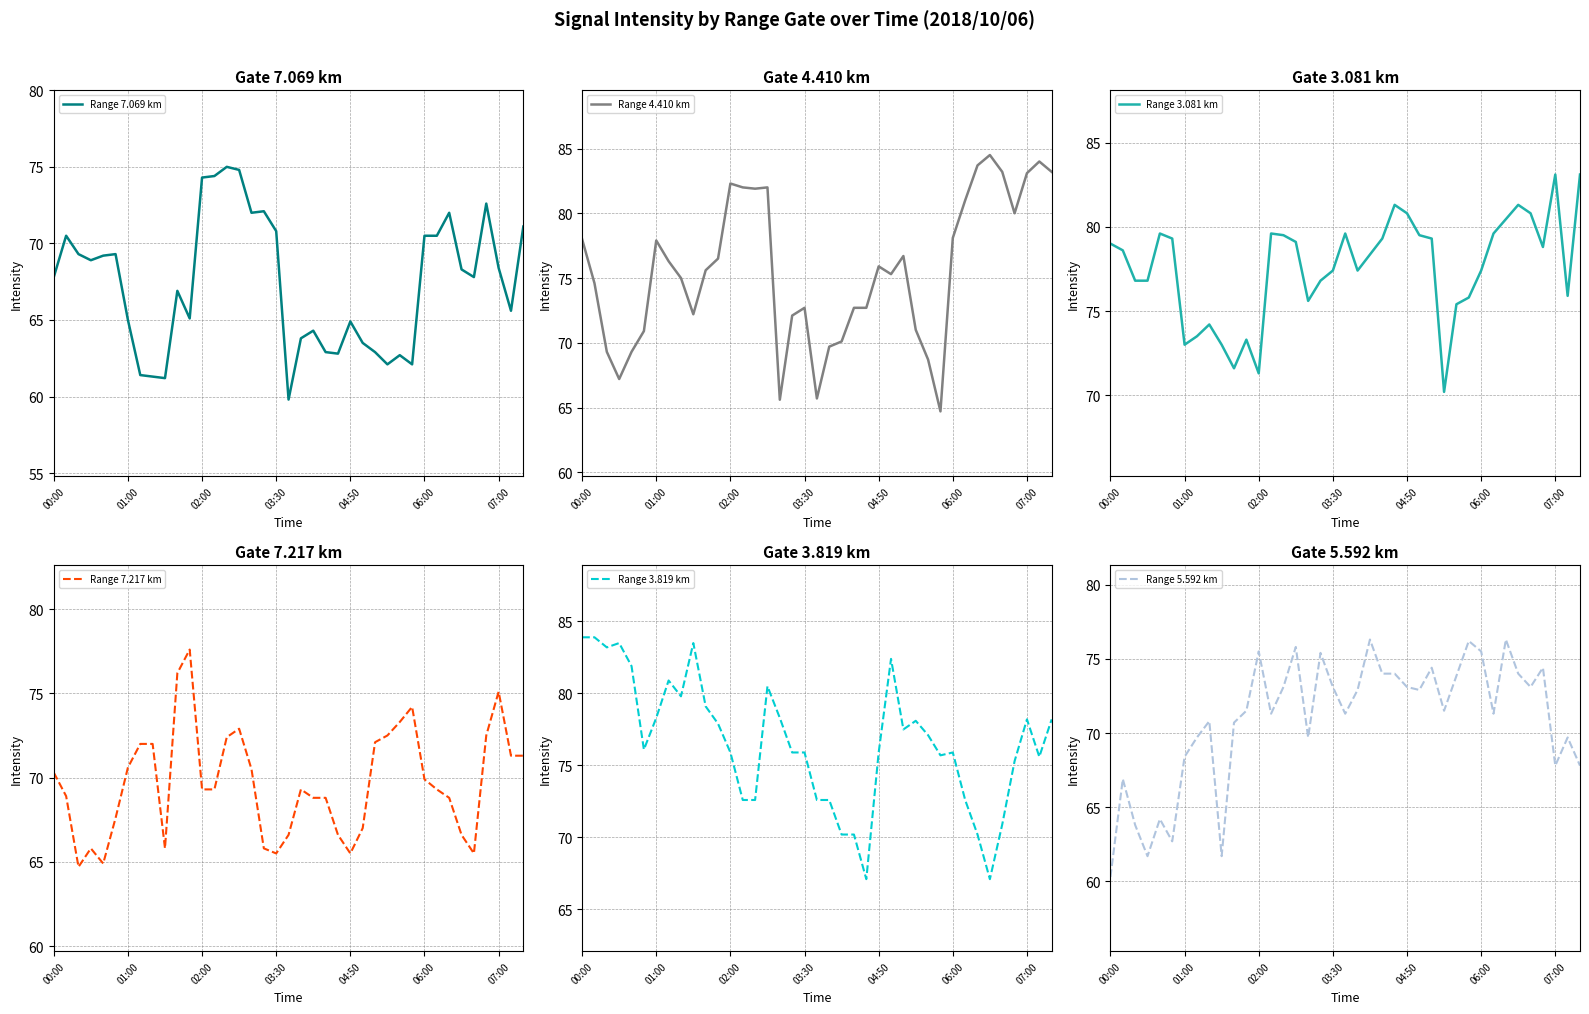

Does the chart display data point markers on the line(s)?

No